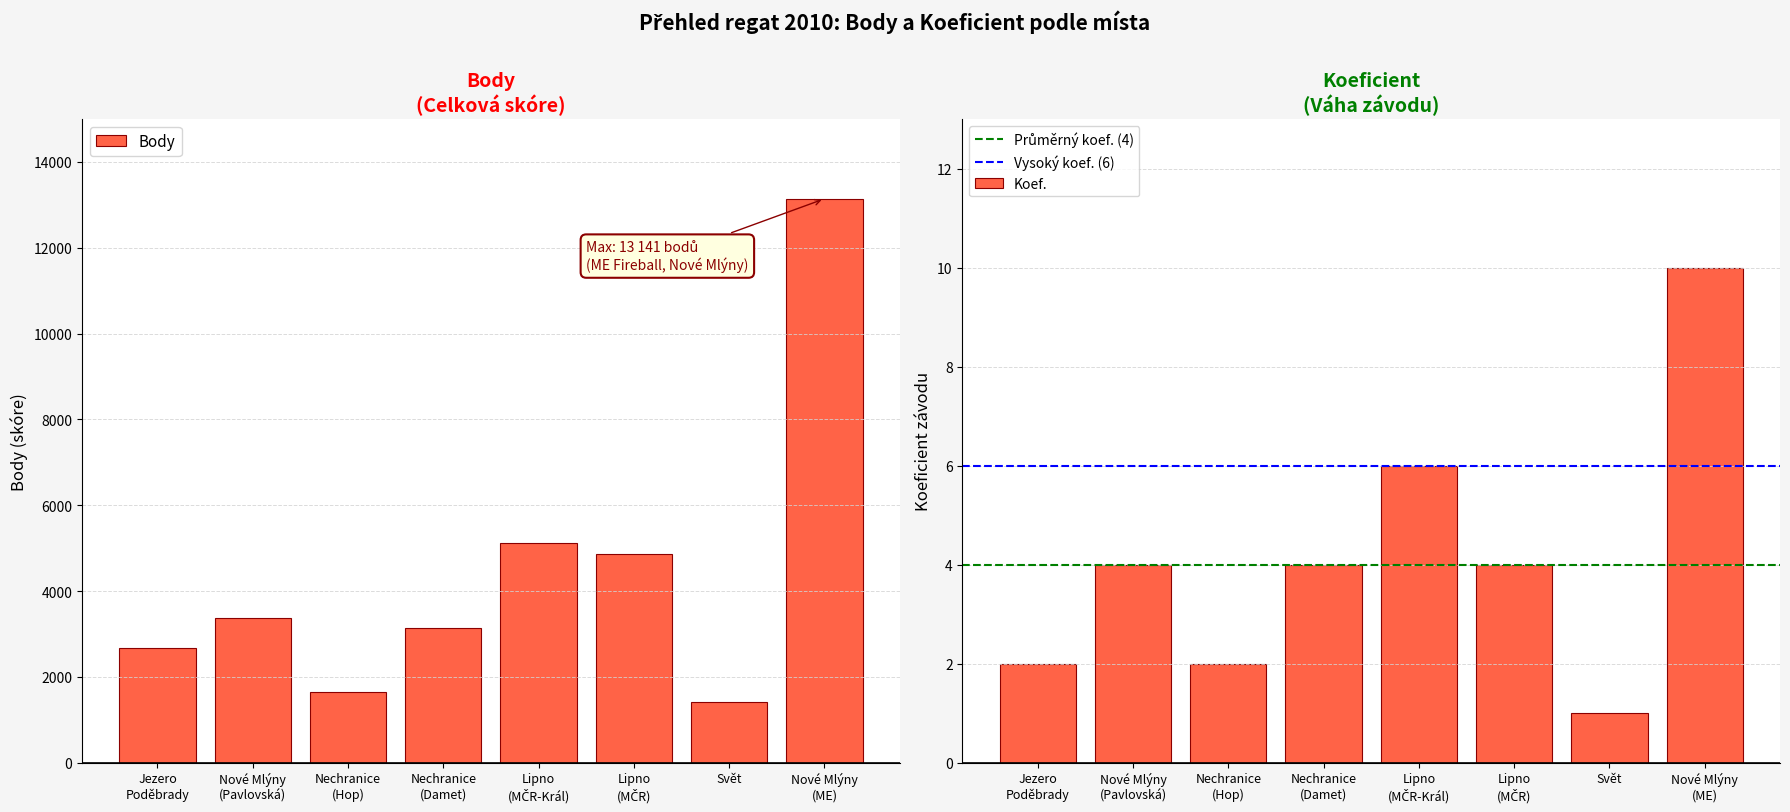

Which category has the highest value in the Koef. series?

Nové Mlýny
(ME)